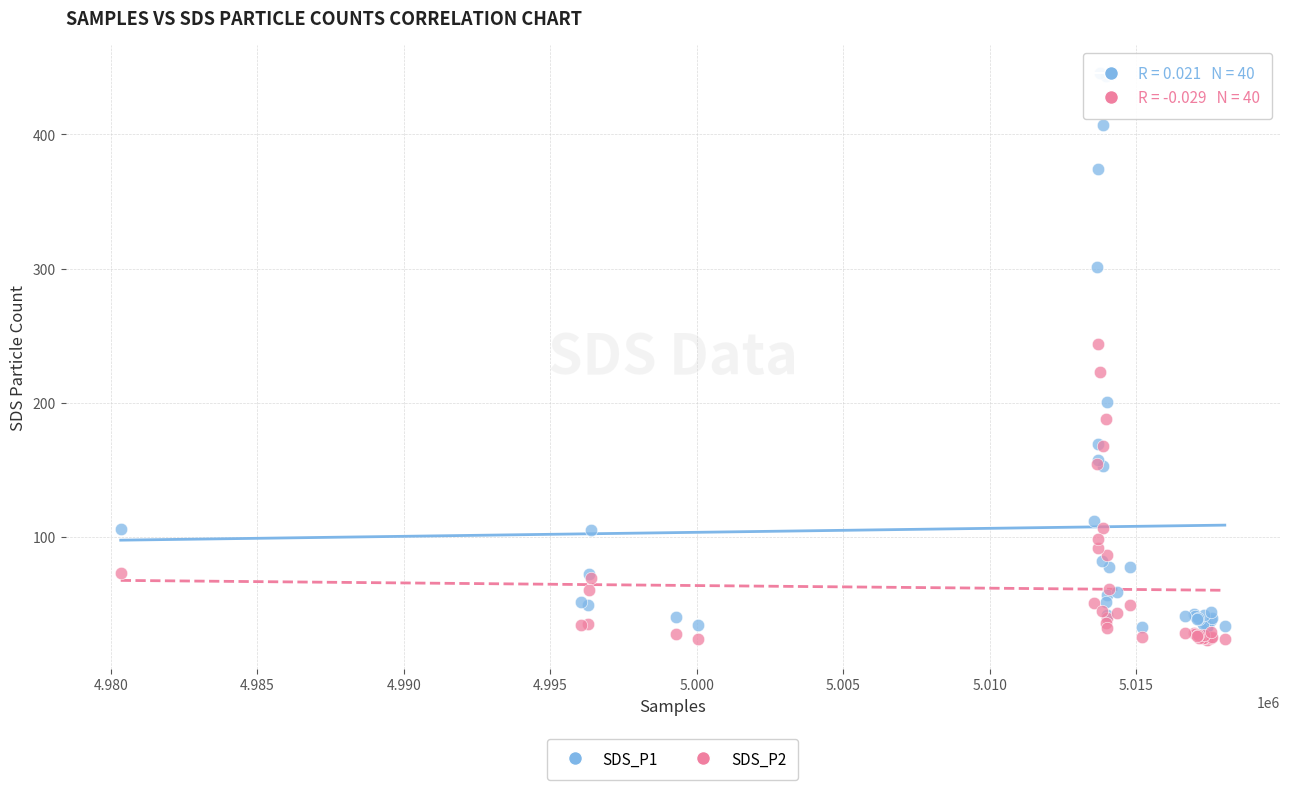

Which series reaches the maximum Y coordinate?

SDS_P1